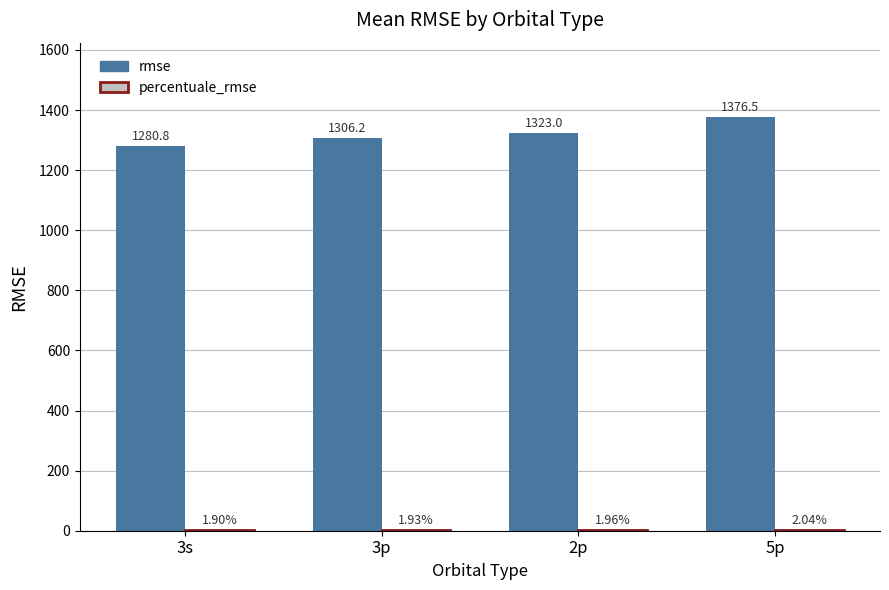

How many groups of bars are there?

4